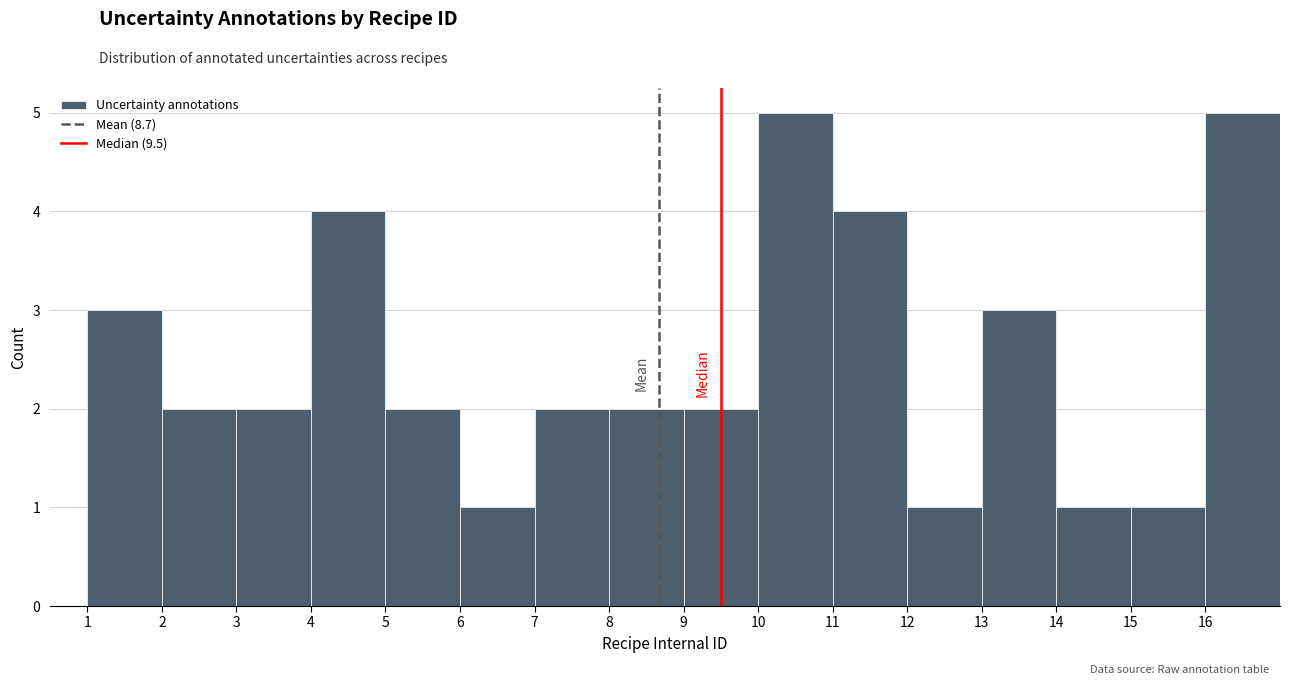

Reading left to right, transcribe this chart: for each bar, give the range it covers on the x-axis and its height. The values are not printed on the chart, so give them approximately, as read against the axis.

1 to 2: 3
2 to 3: 2
3 to 4: 2
4 to 5: 4
5 to 6: 2
6 to 7: 1
7 to 8: 2
8 to 9: 2
9 to 10: 2
10 to 11: 5
11 to 12: 4
12 to 13: 1
13 to 14: 3
14 to 15: 1
15 to 16: 1
16 to 17: 5